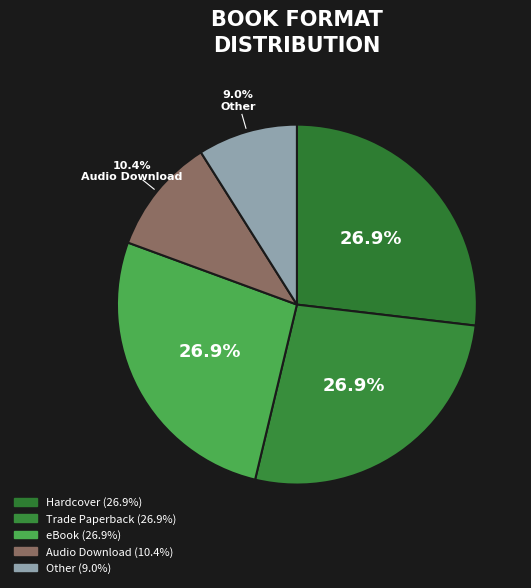

Rank the categories by value from highest to lowest.

Hardcover, Trade Paperback, eBook, Audio Download, Other